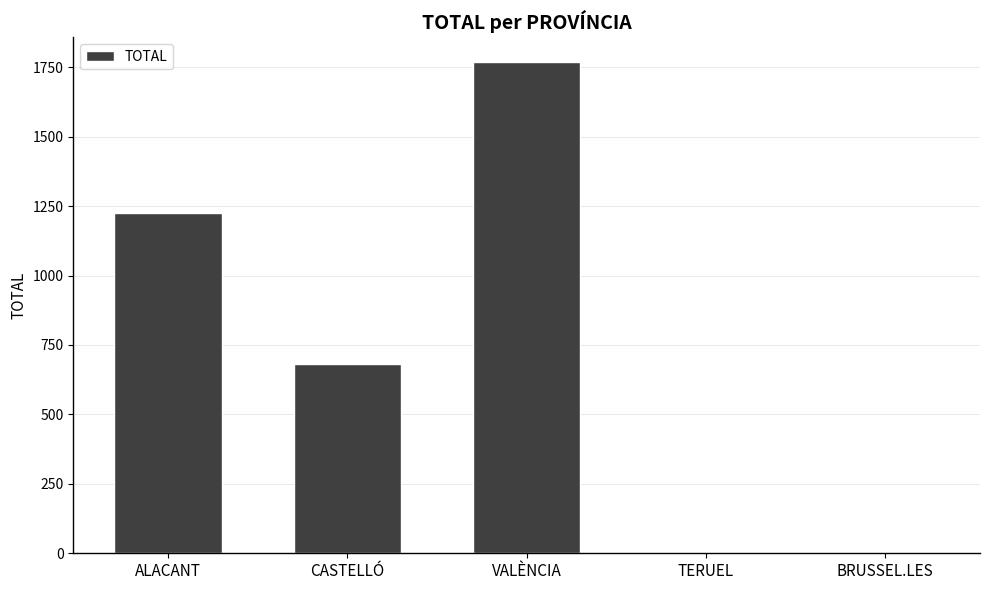

How many categories are shown in the chart?

5